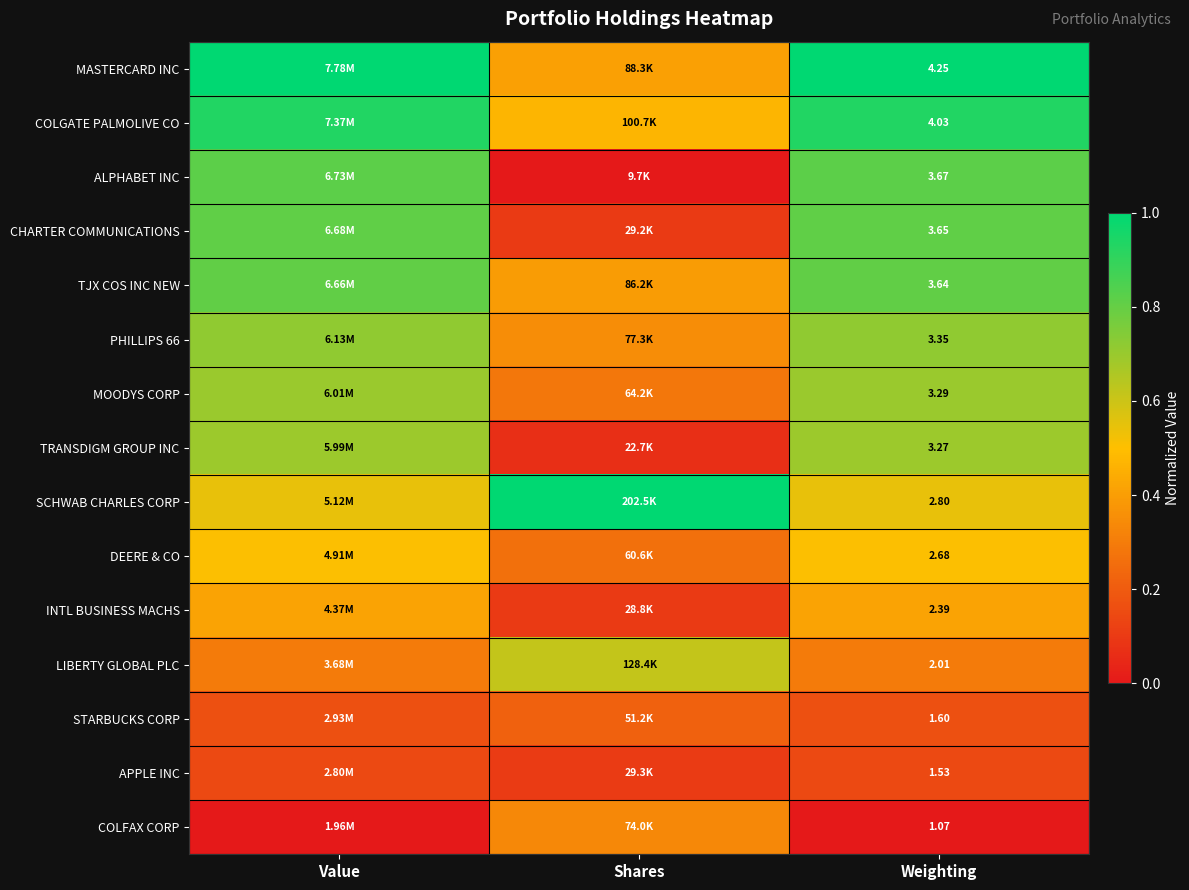

How many series are shown in this chart?

15